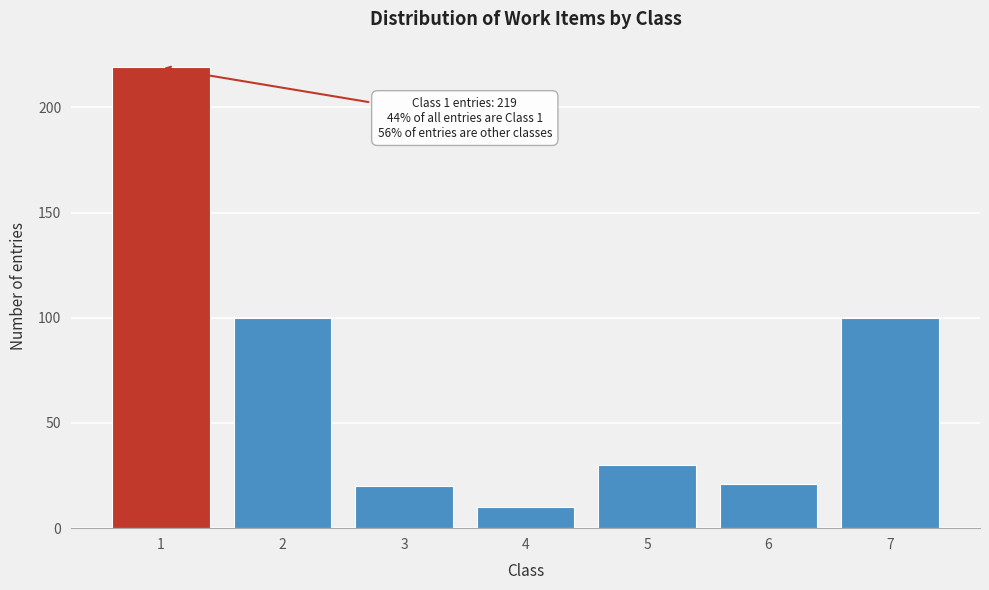

Reading right to left, transcribe all the data shown in this chart.

100	21	30	10	20	100	219